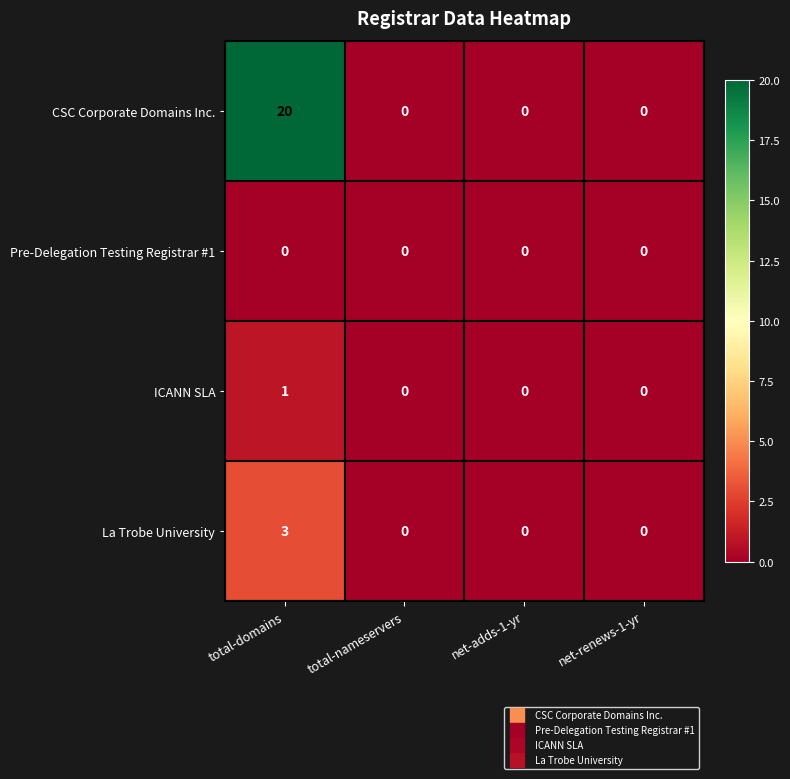

Rank the series by their maximum value, from lowest to highest.

Pre-Delegation Testing Registrar #1, ICANN SLA, La Trobe University, CSC Corporate Domains Inc.